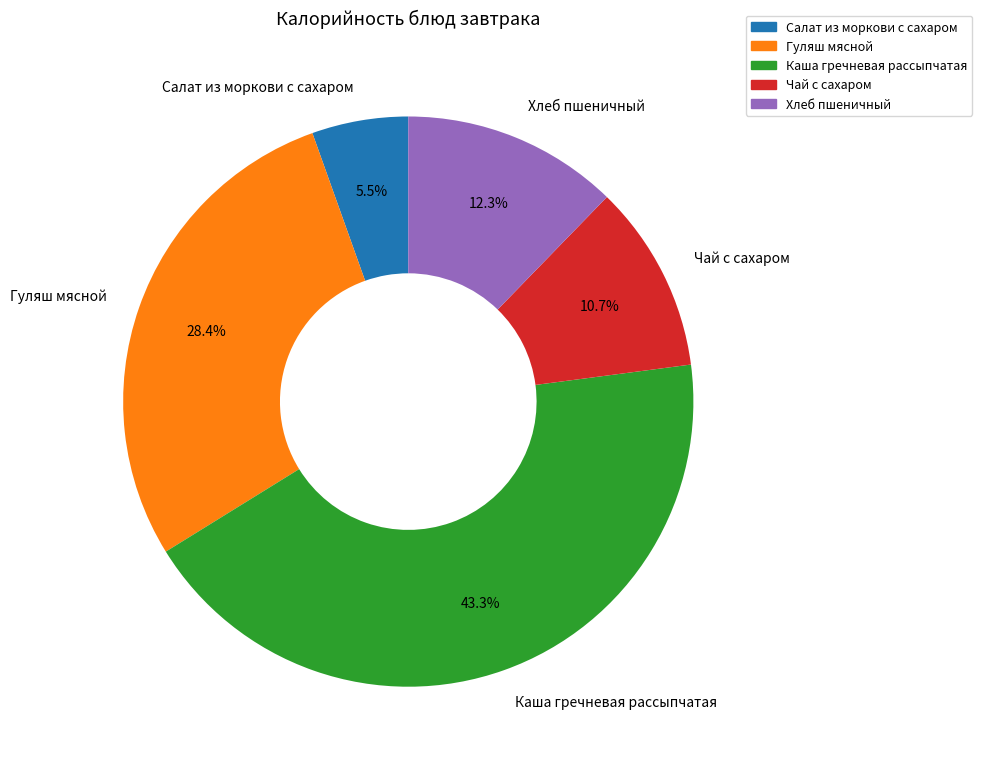

Approximately how many times larger is the value at Салат из моркови с сахаром compared to Хлеб пшеничный?

0.4